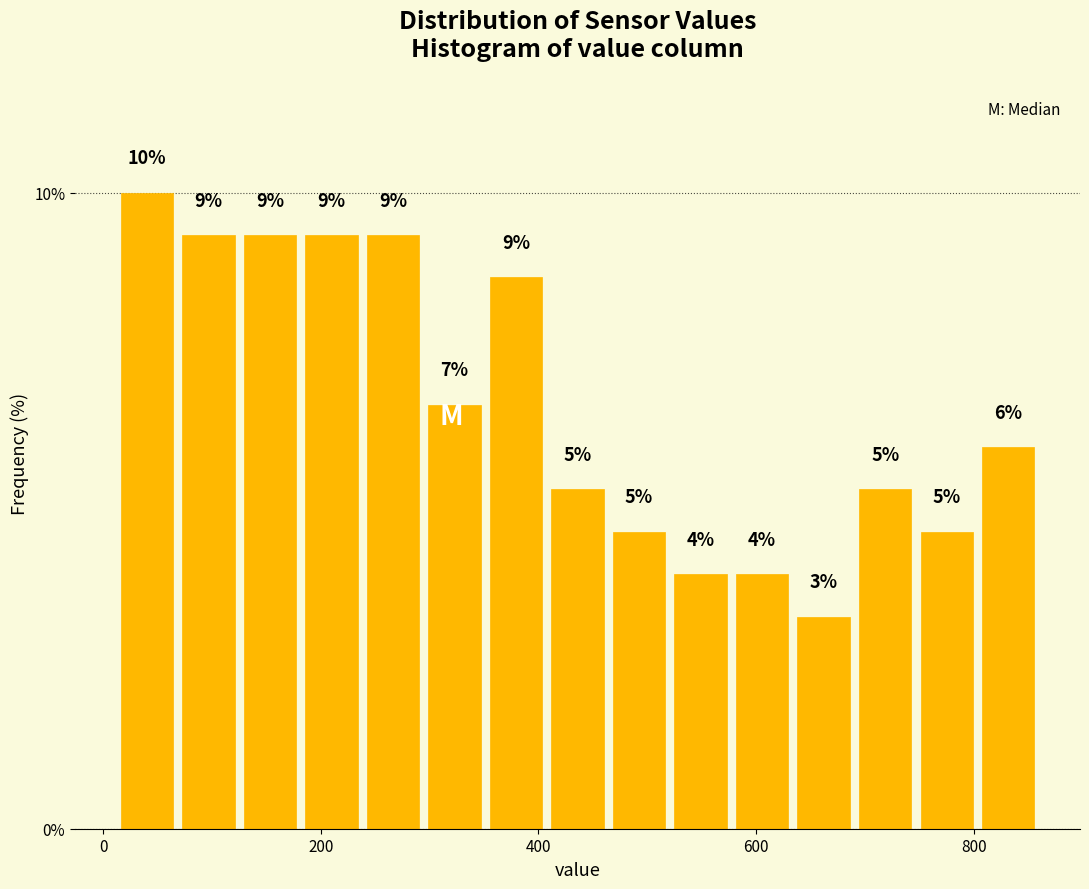

Around what value on the x-axis is the tallest bar? Give the approximate position of its centre, as read against the axis.

40